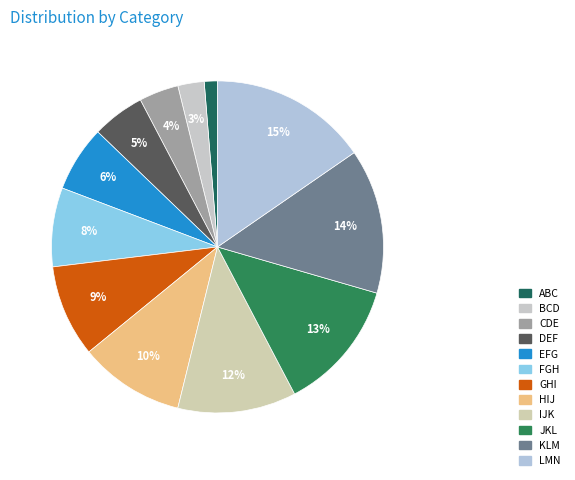

Which has a higher value, CDE or FGH?

FGH